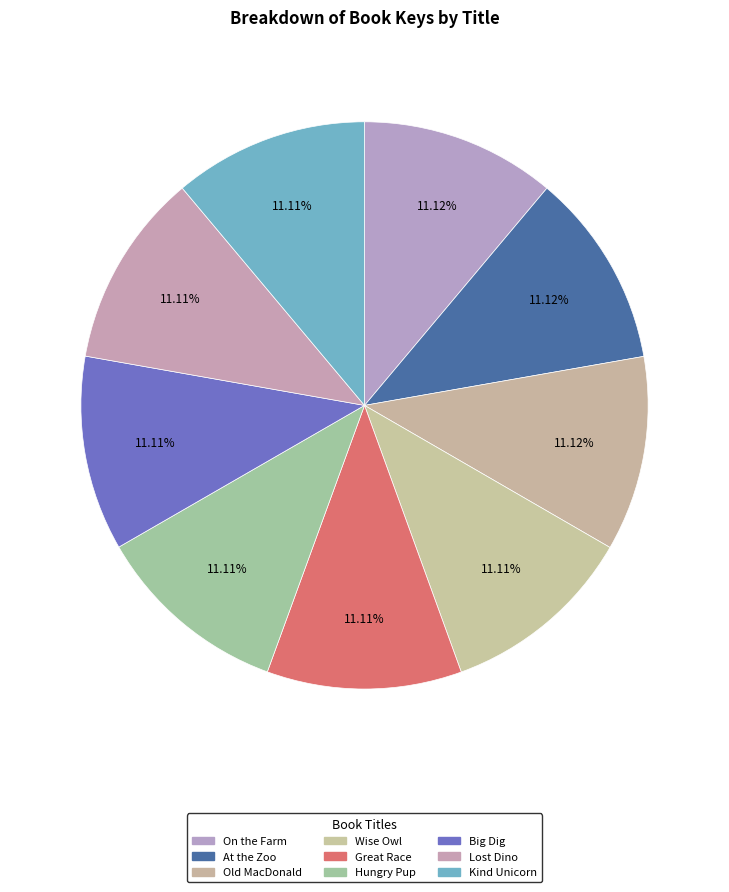

Is there a majority slice in this chart?

No